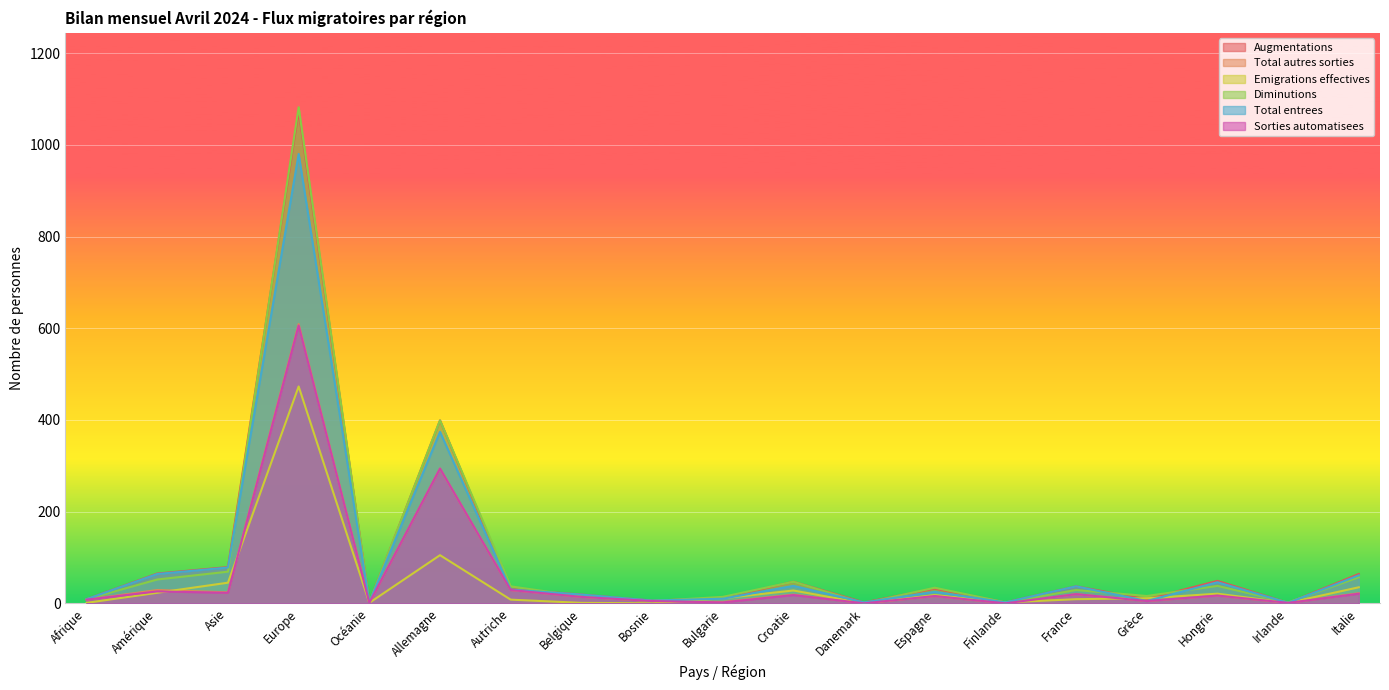

What position from the right is Italie?

1